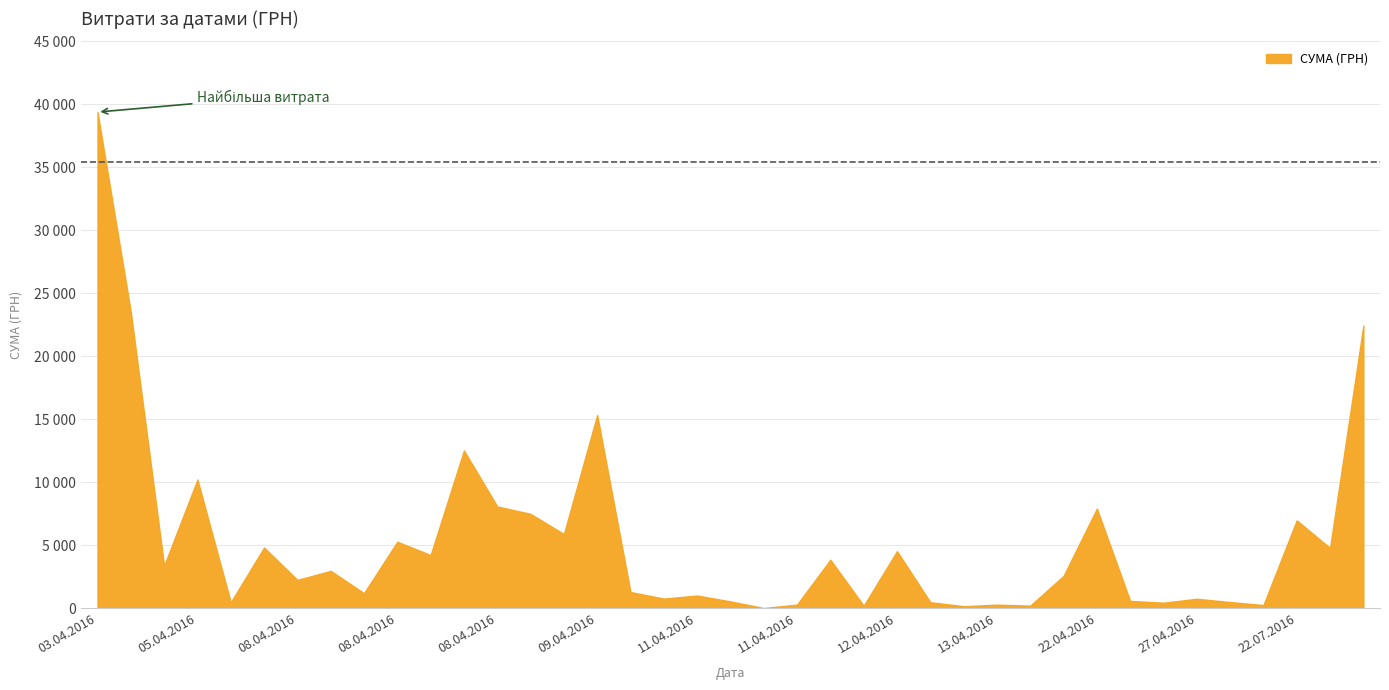

What is the label of the 34th point from the right?

08.04.2016